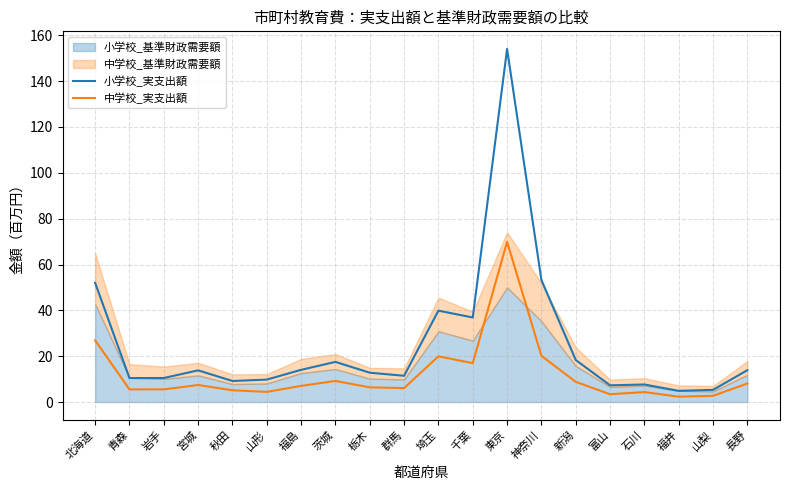

How many data points in 中学校_実支出額 are above 7?

10